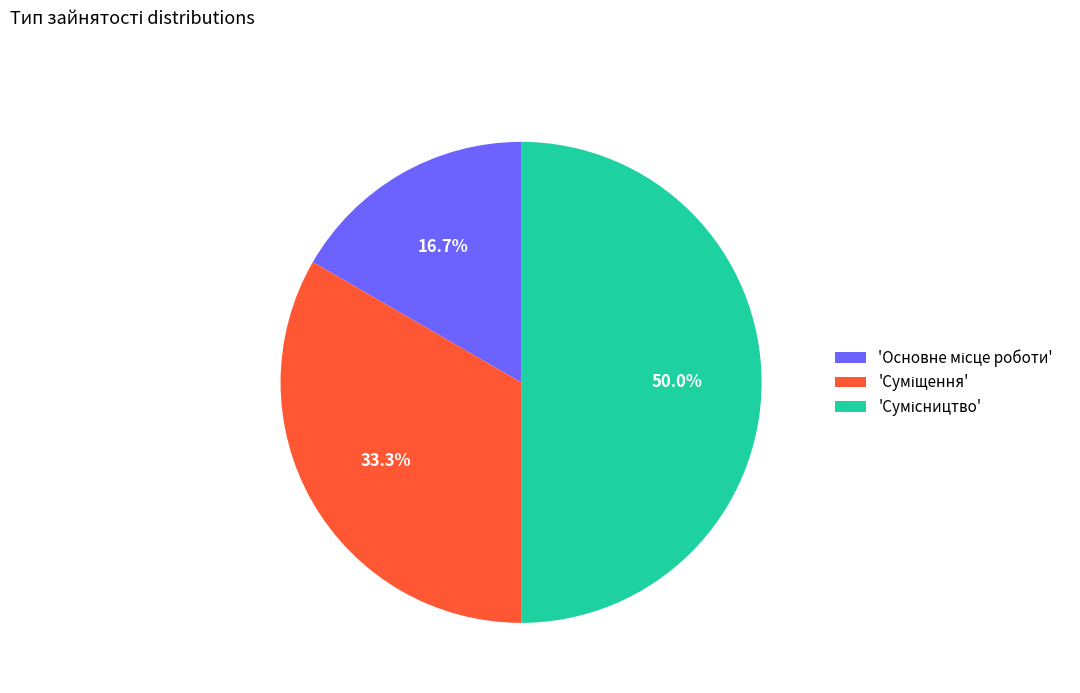

How many segments does this pie chart have?

3